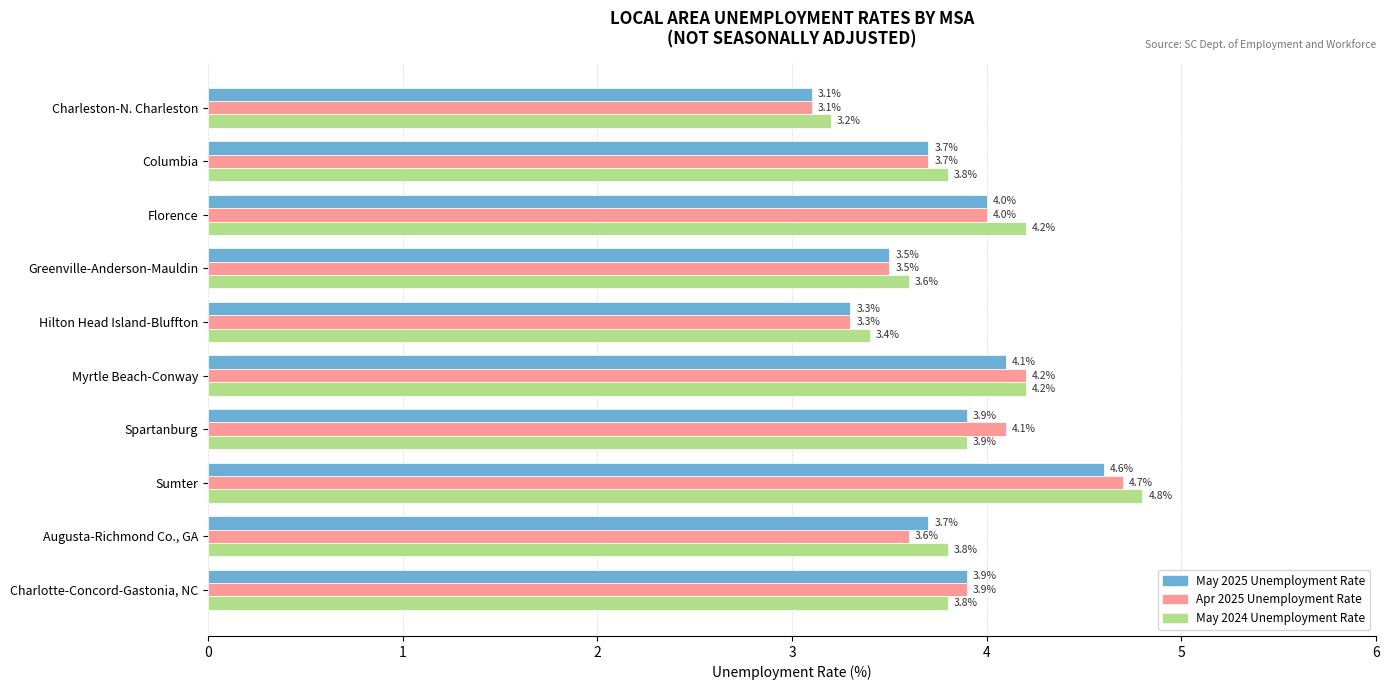

Which series has the largest total across all categories?

May 2024 Unemployment Rate